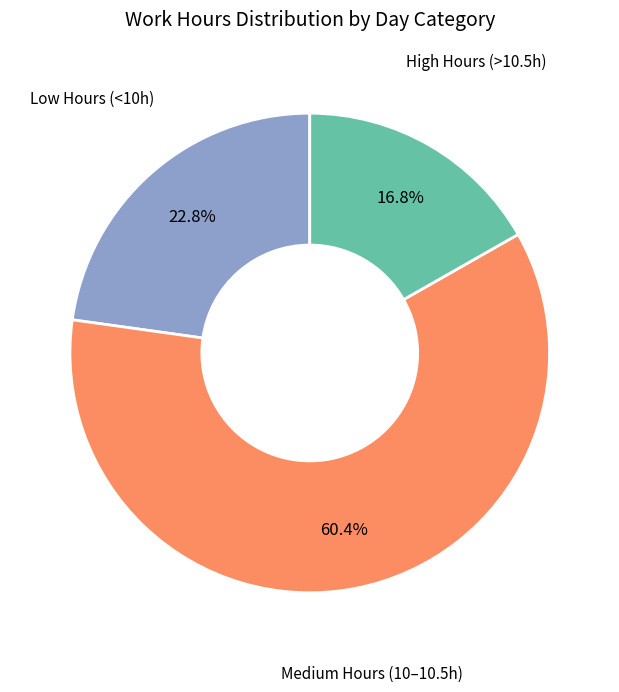

Does any single category account for the majority?

Yes